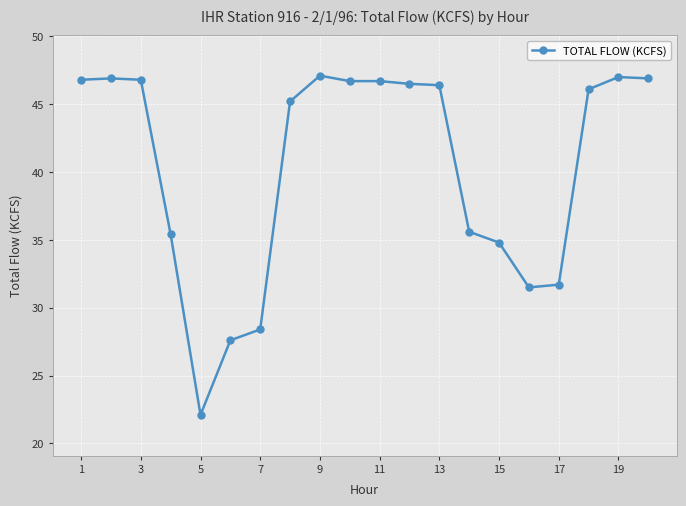

True or false: the data has more than 2 interior local peaks.

True